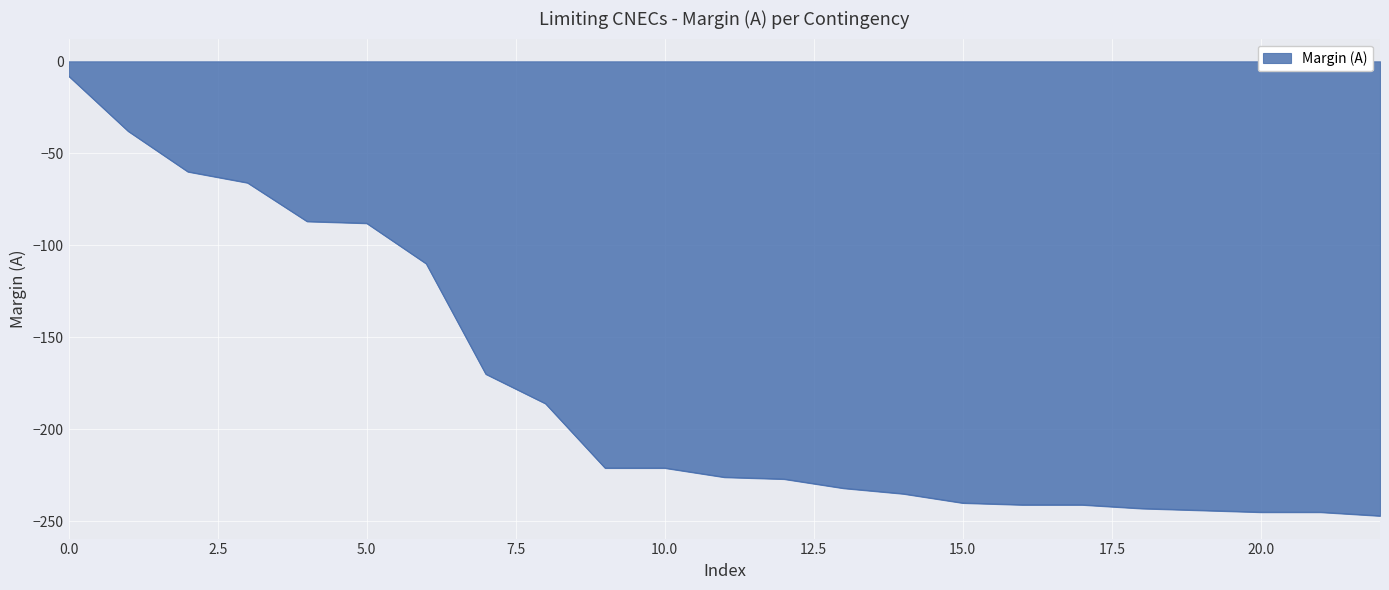

What is the smallest value displayed?

-247